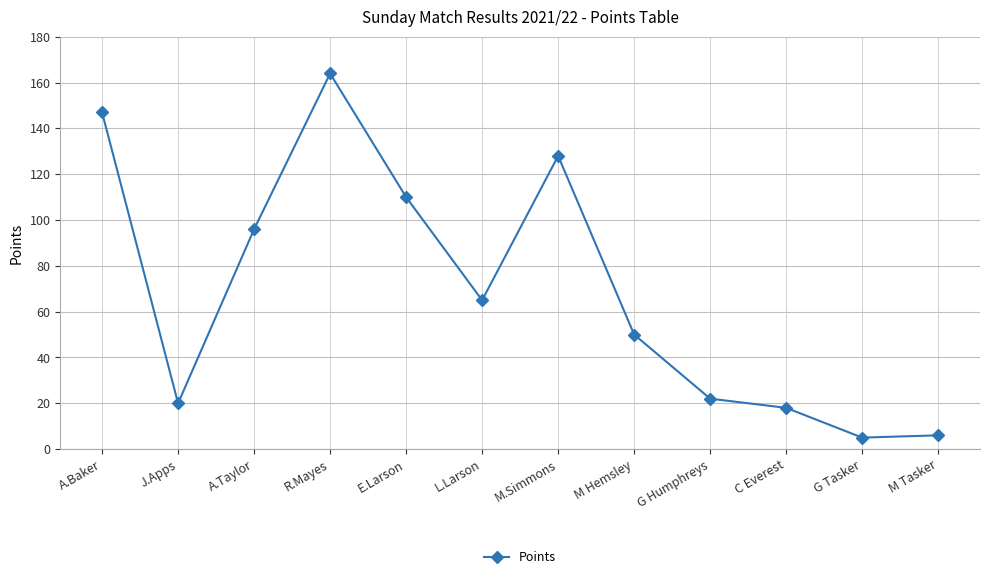

Where is the data nearest to the value 84?

A.Taylor